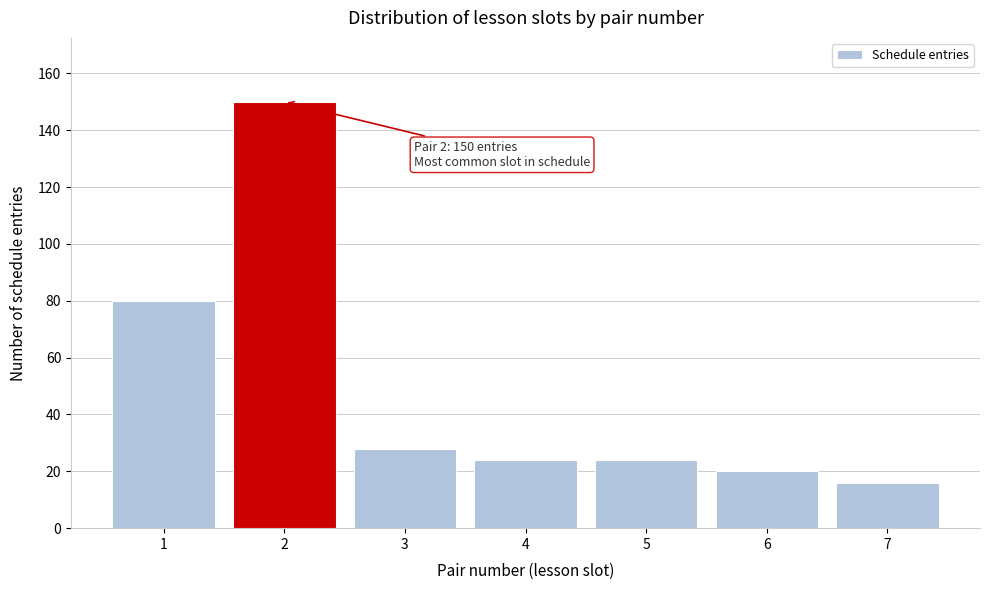

Reading left to right, what are all the values shown in this chart?

1=80	2=150	3=28	4=24	5=24	6=20	7=16